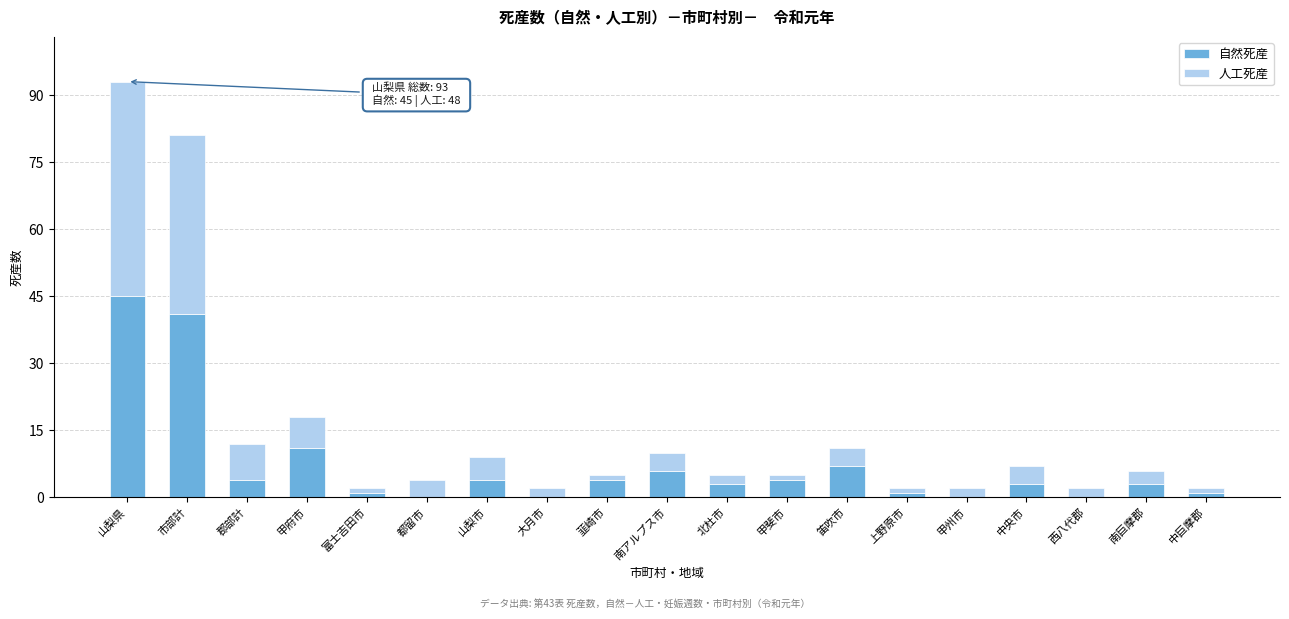

At which category is the sum across all series the highest?

山梨県